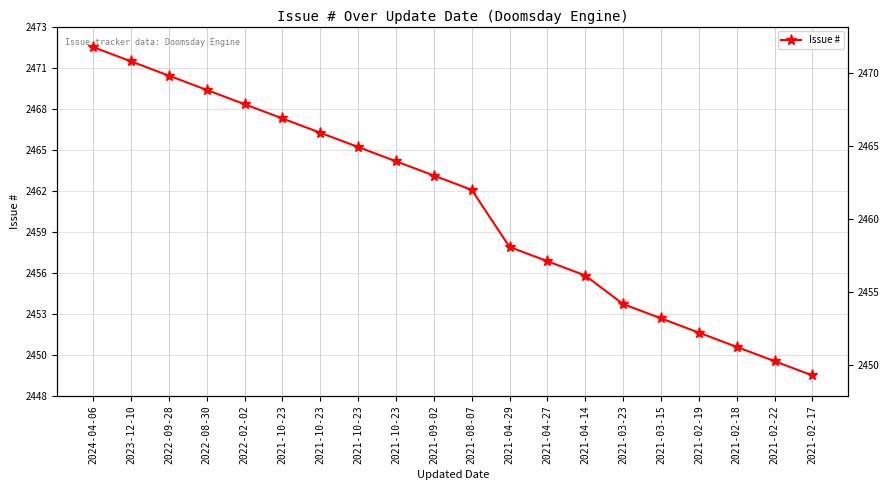

What value does the data have at 2021-08-07, to the nearest 10?

2460